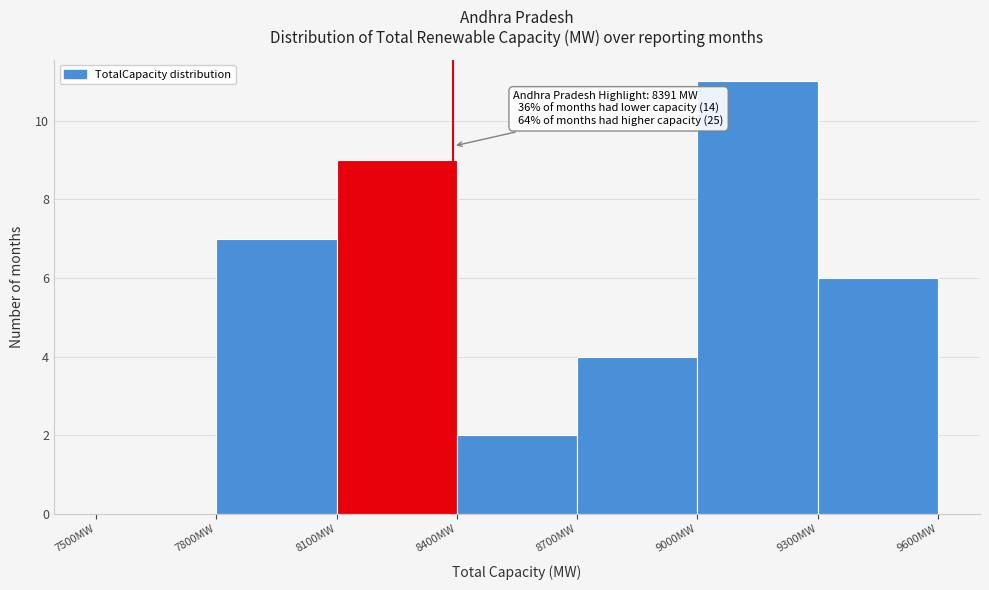

Over which range of the x-axis is the bar tallest?

9000 to 9300